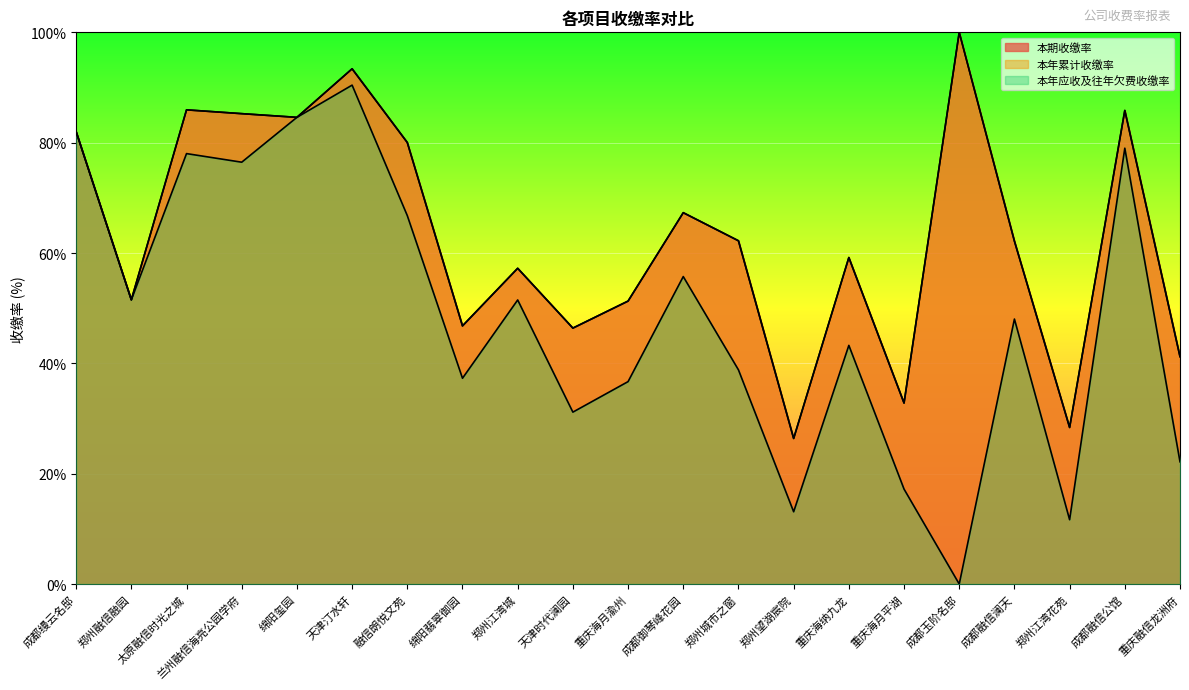

What value does the 本期收缴率 series have at 成都缦云名邸?

82.0